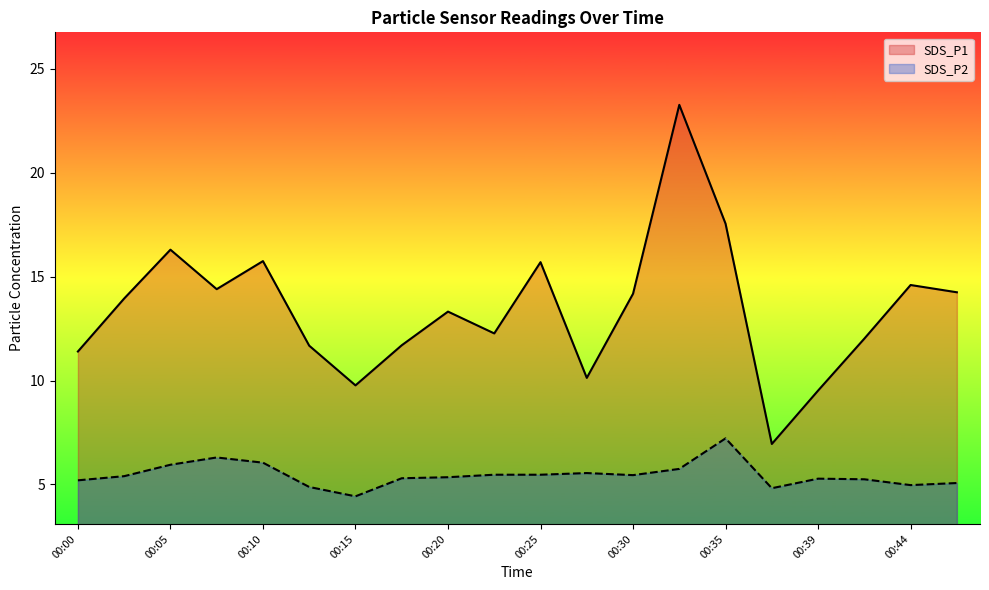

At which category does the chart reach its minimum across all series?

00:15